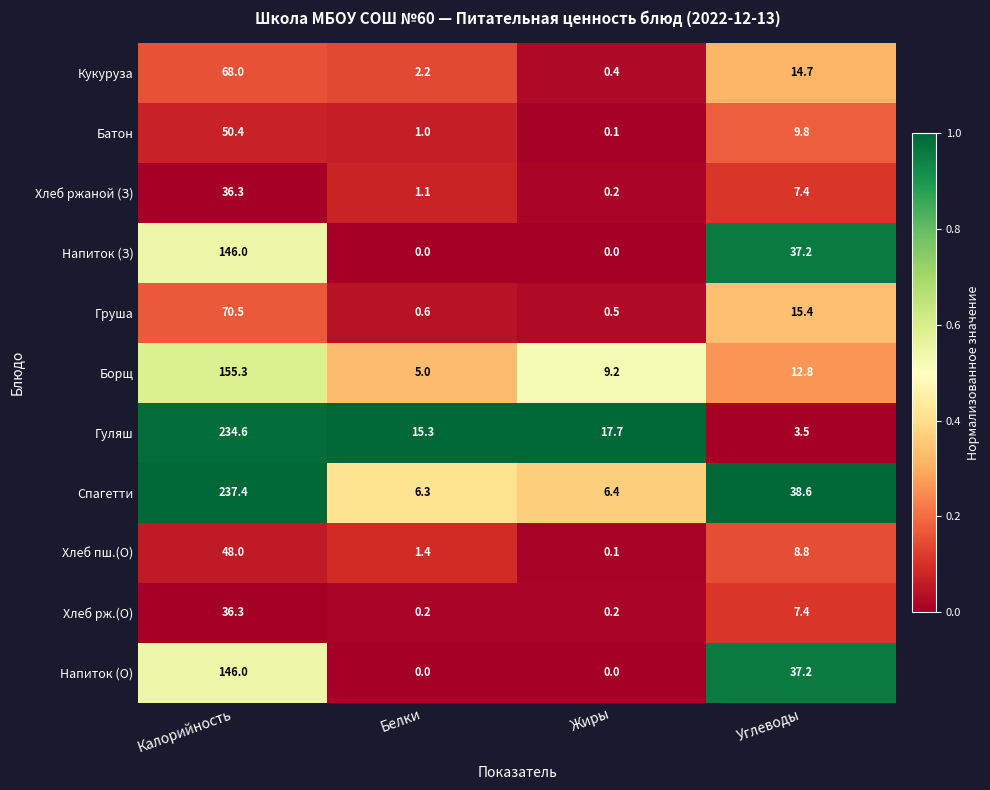

How many categories are shown in the chart?

4